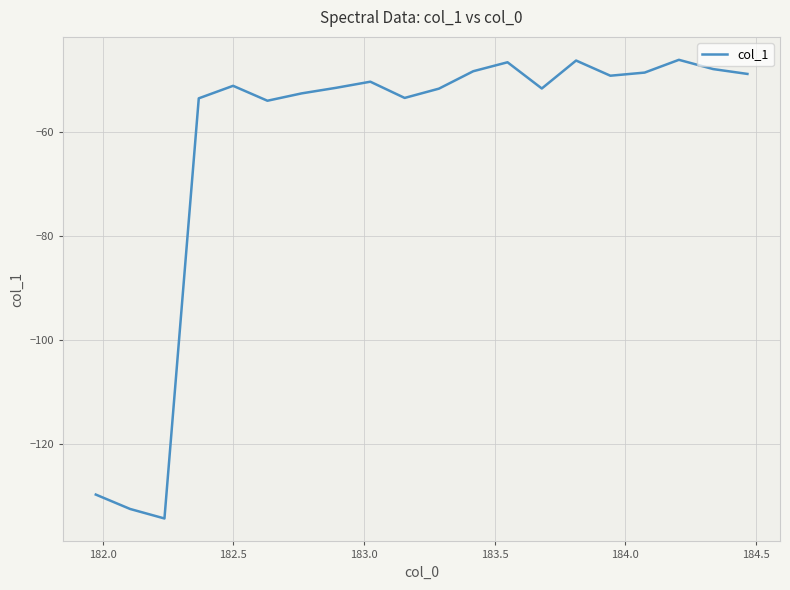

What is the difference between the maximum and minimum values?

88.1